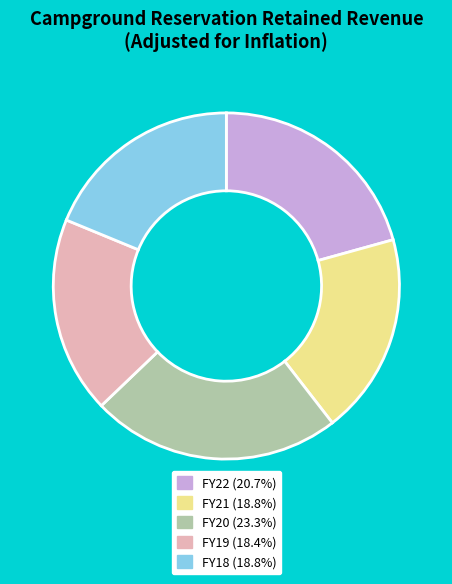

Does FY19 account for over 50% of the chart?

No